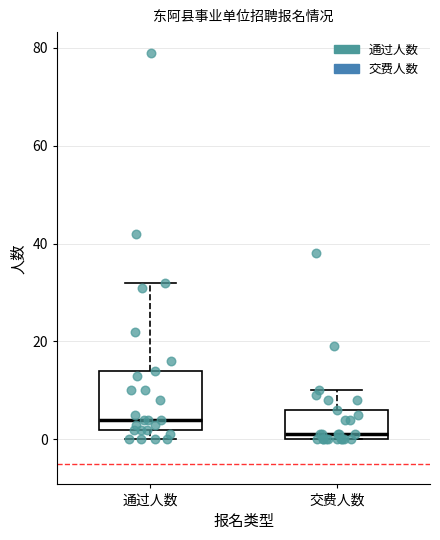

Reading left to right, read every box against the y-axis: the position of its median line, the range the box covers, and the ends of its whiskers. The values are not printed on the chart, so give them approximately, as read against the axis.

通过人数: median 4, box 2 to 14, whiskers 0 to 32
交费人数: median 2, box 0 to 6, whiskers 0 to 10